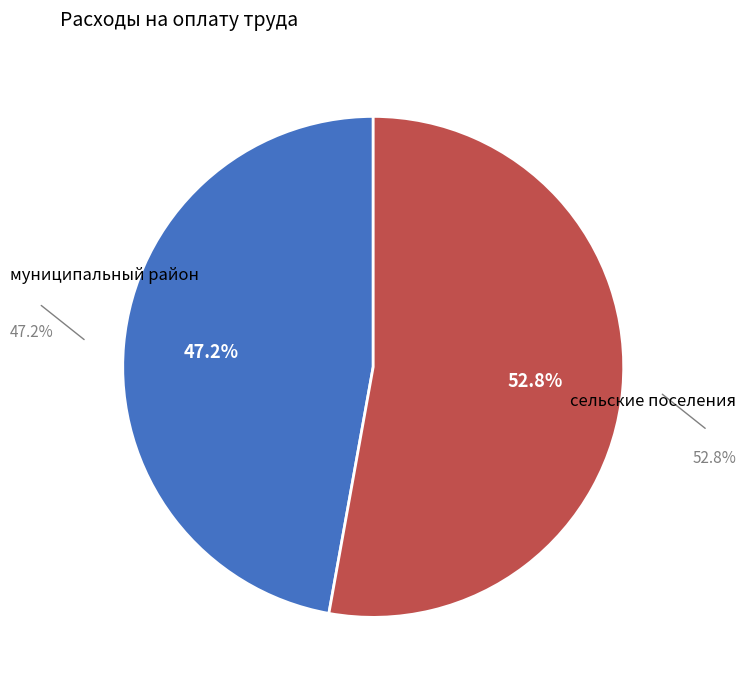

Do сельские поселения and муниципальный район together represent more than half of the pie?

Yes